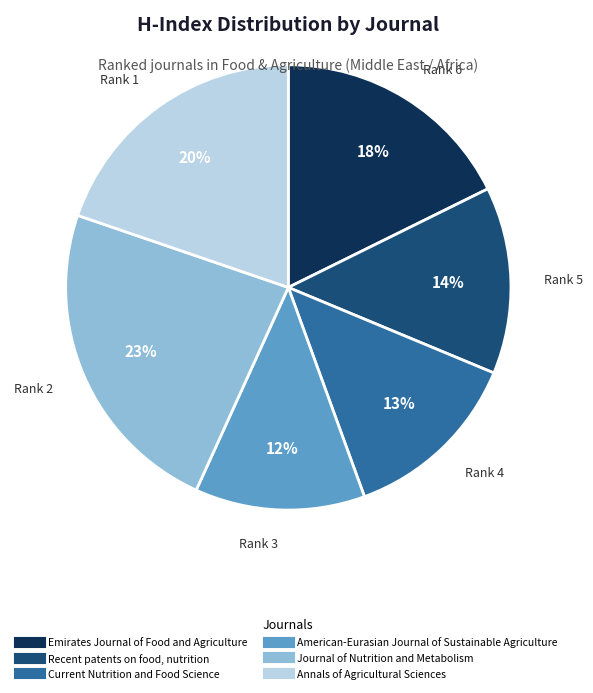

The Journal of Nutrition and Metabolism slice represents 23% of the pie. True or false?

True